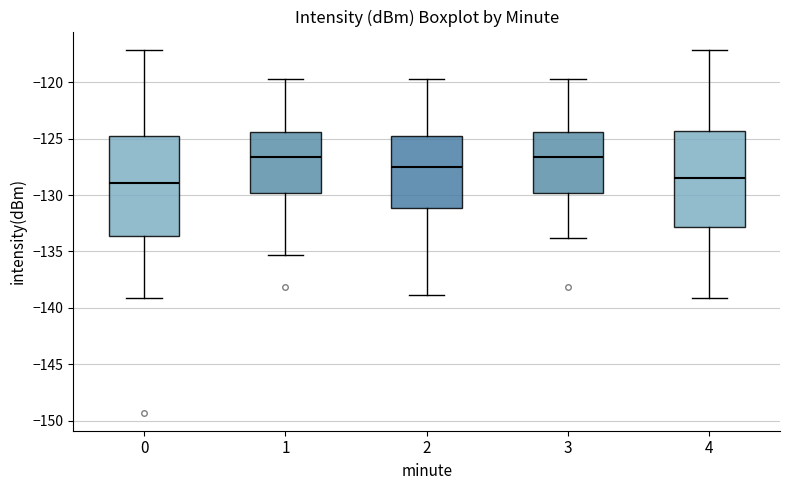

Reading left to right, read every box against the y-axis: the position of its median line, the range the box covers, and the ends of its whiskers. The values are not printed on the chart, so give them approximately, as read against the axis.

0: median -129.0, box -133.5 to -124.5, whiskers -139.0 to -117.0
1: median -126.5, box -130.0 to -124.5, whiskers -135.5 to -119.5
2: median -127.5, box -131.0 to -125.0, whiskers -139.0 to -119.5
3: median -126.5, box -130.0 to -124.5, whiskers -134.0 to -119.5
4: median -128.5, box -133.0 to -124.5, whiskers -139.0 to -117.0